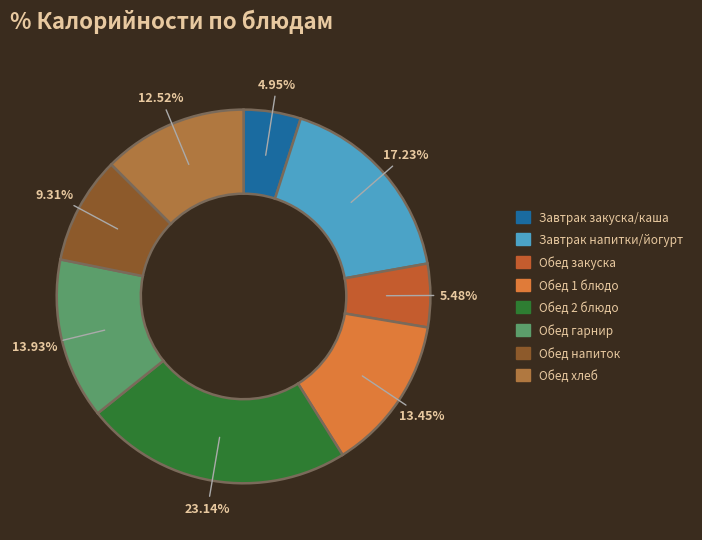

How many slices are in this pie chart?

8